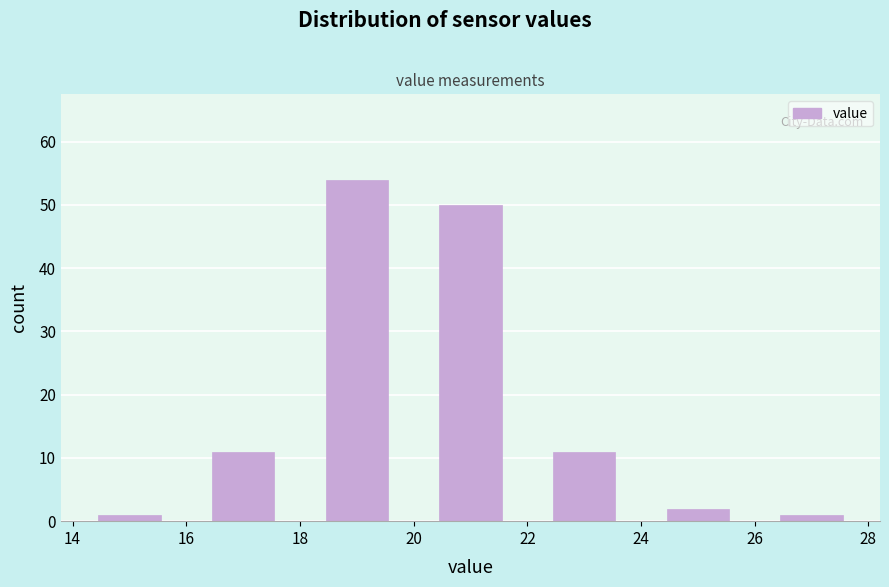

Reading left to right, list every bar in this chart as the range it spans on the x-axis followed by its height. The values are not printed on the chart, so give them approximately, as read against the axis.

14 to 16: 1
16 to 18: 11
18 to 20: 54
20 to 22: 50
22 to 24: 11
24 to 26: 2
26 to 28: 1